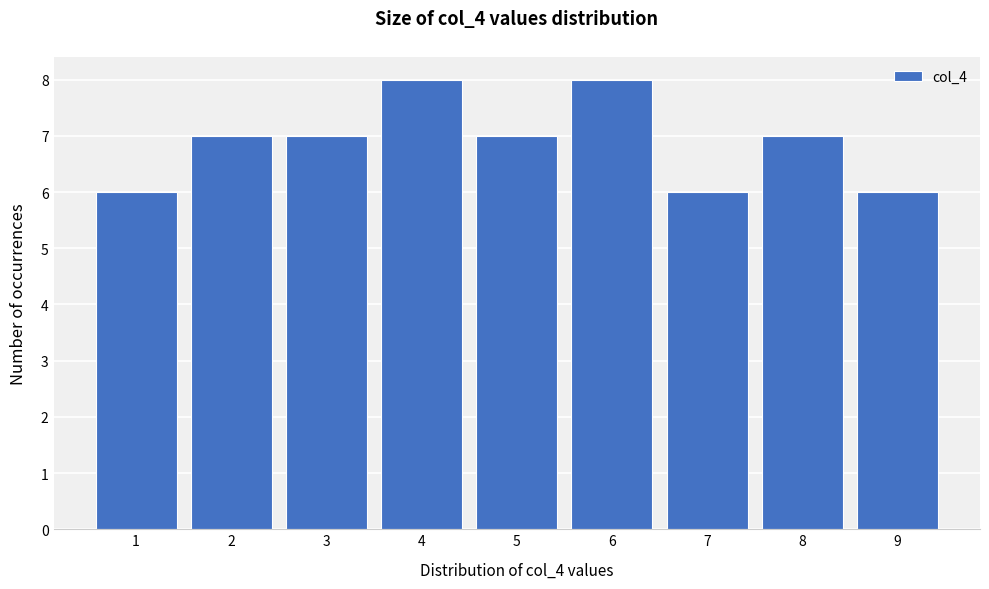

Reading left to right, list every bar in this chart as the range it spans on the x-axis followed by its height. The values are not printed on the chart, so give them approximately, as read against the axis.

0.5 to 1.5: 6
1.5 to 2.5: 7
2.5 to 3.5: 7
3.5 to 4.5: 8
4.5 to 5.5: 7
5.5 to 6.5: 8
6.5 to 7.5: 6
7.5 to 8.5: 7
8.5 to 9.5: 6